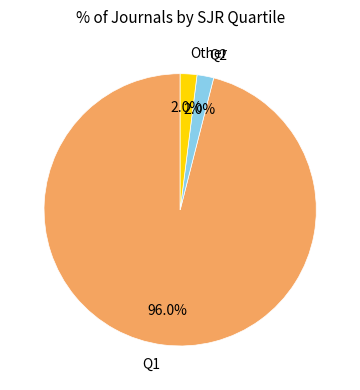

Is there any slice that represents more than half of the pie?

Yes